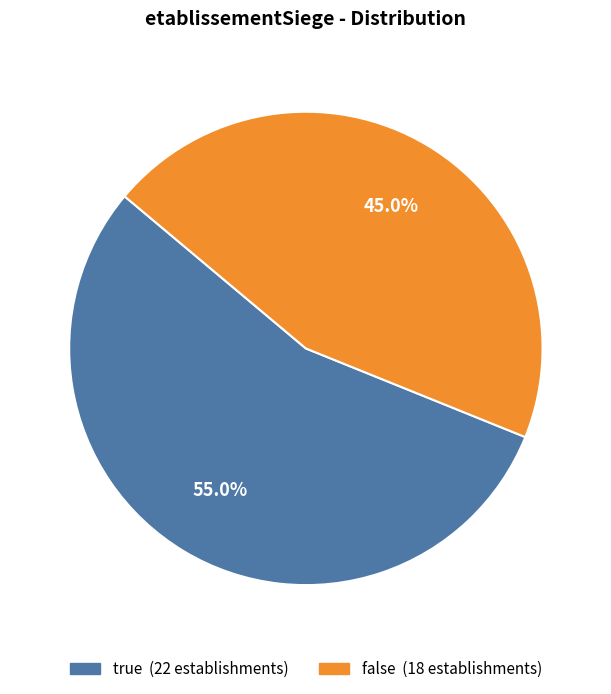

True or false: true accounts for 55% of the total.

True